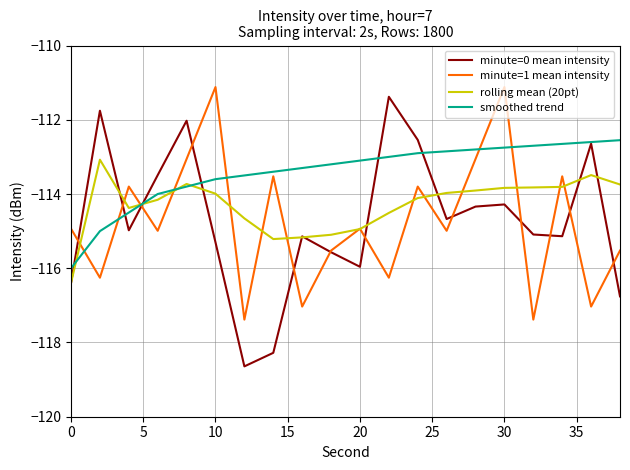

Which series has the largest total across all categories?

smoothed trend